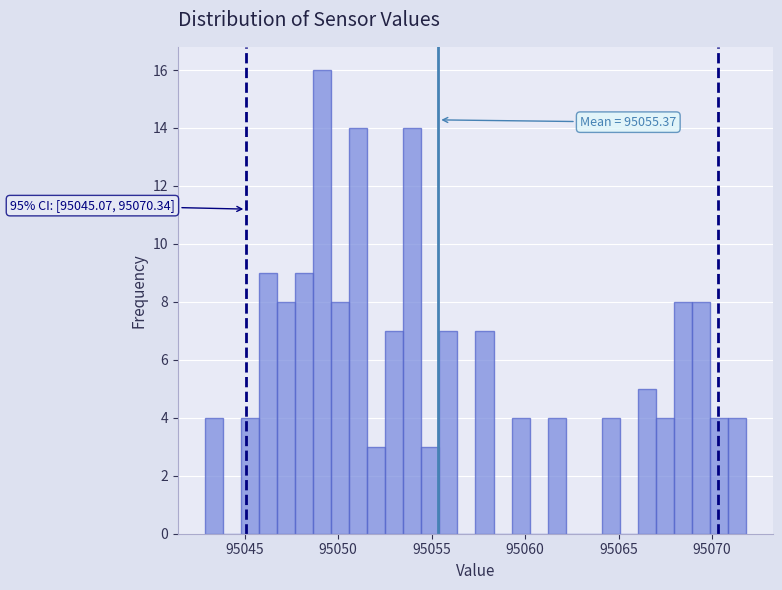

Read against the x-axis, roughly where is the centre of the tallest bar?

95049.0